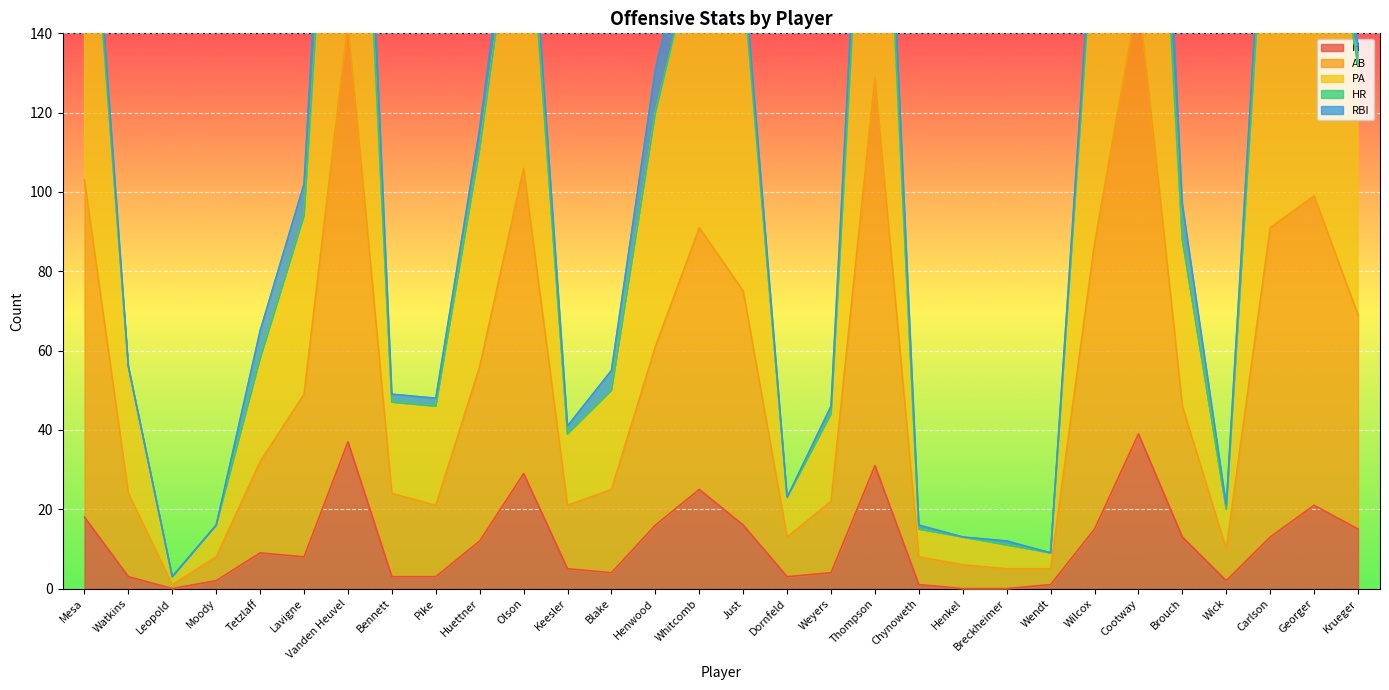

True or false: H has a value of 22 at Carlson.

False